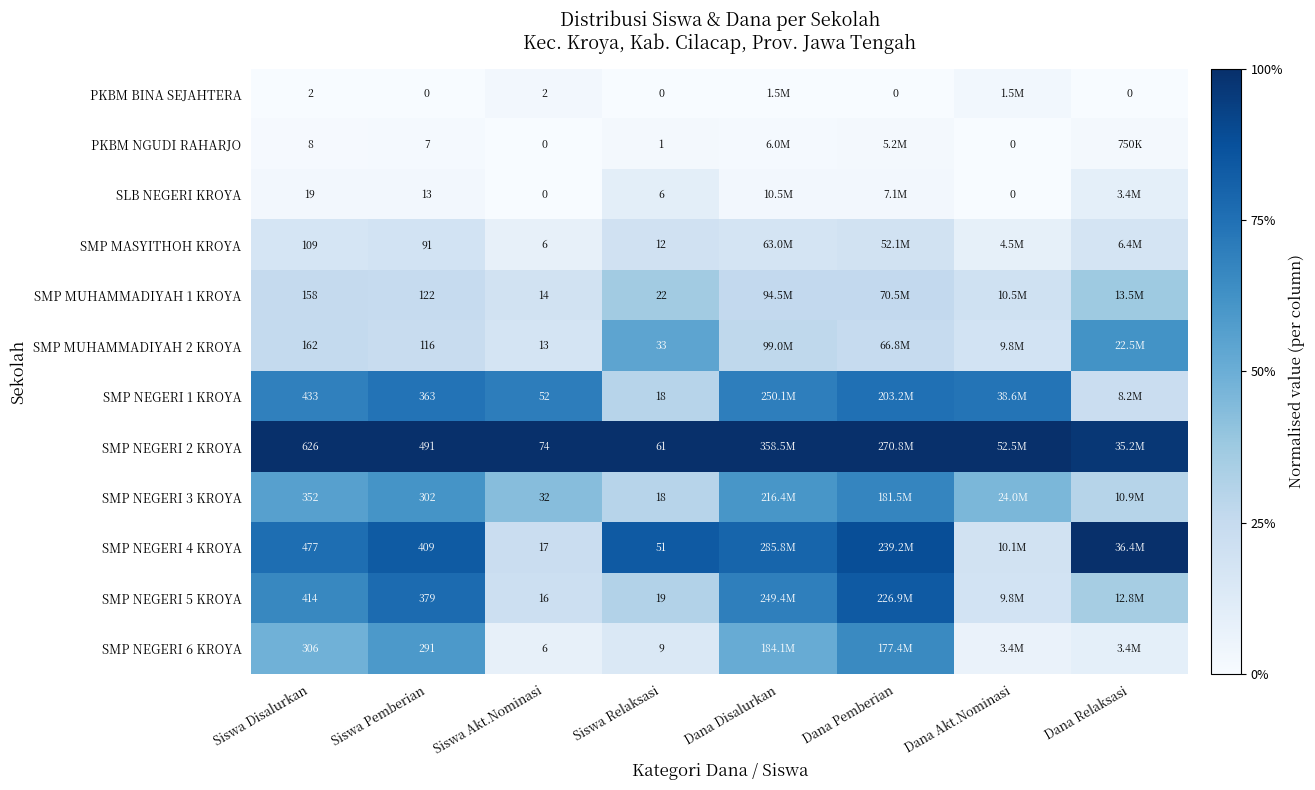

At which category is the sum across all series the highest?

Dana Pemberian